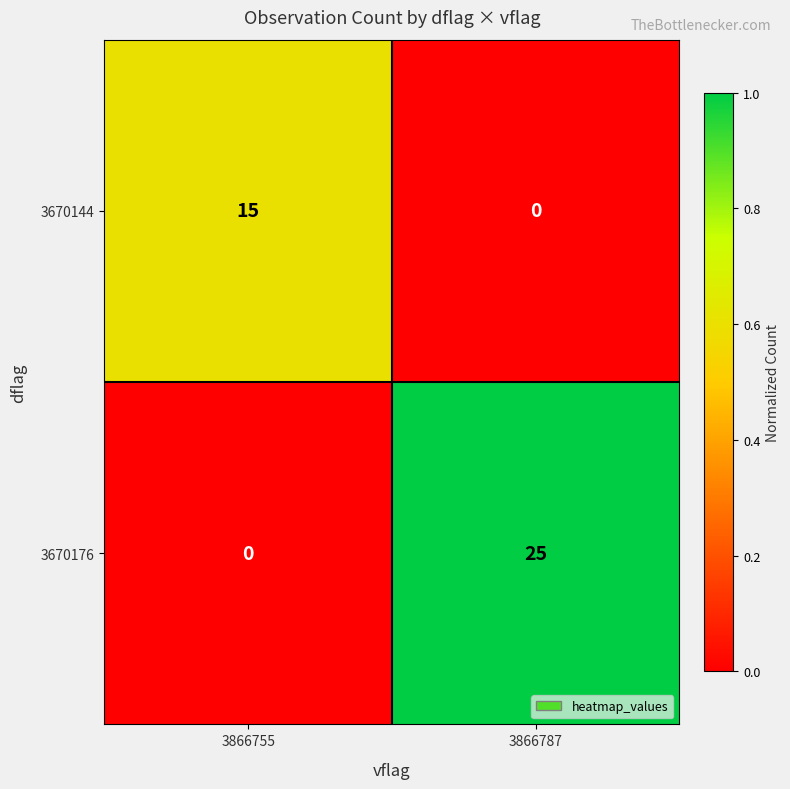

Reading right to left, transcribe all the data shown in this chart.

3670144: 0	15
3670176: 25	0